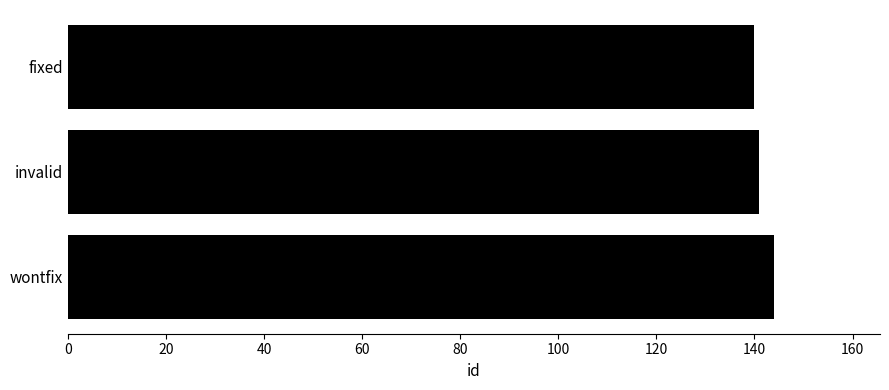

What is the change in value from fixed to wontfix?

+4